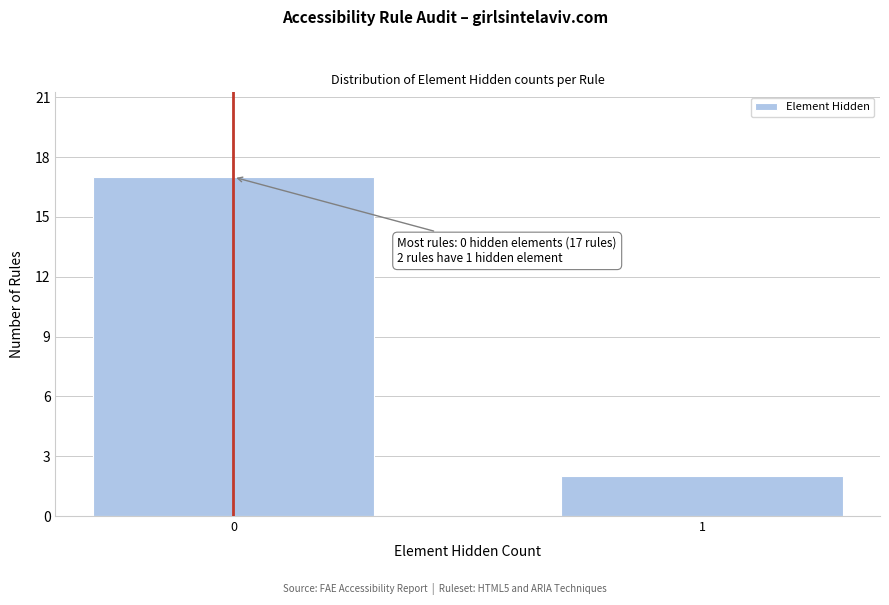

Reading left to right, what are all the values shown in this chart?

17	2